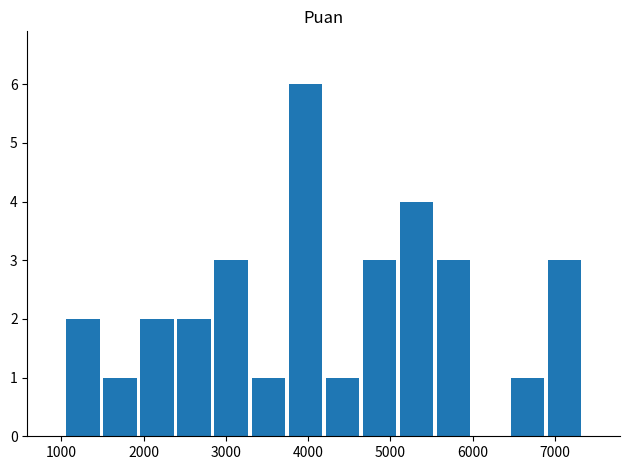

How many series are shown in this chart?

1